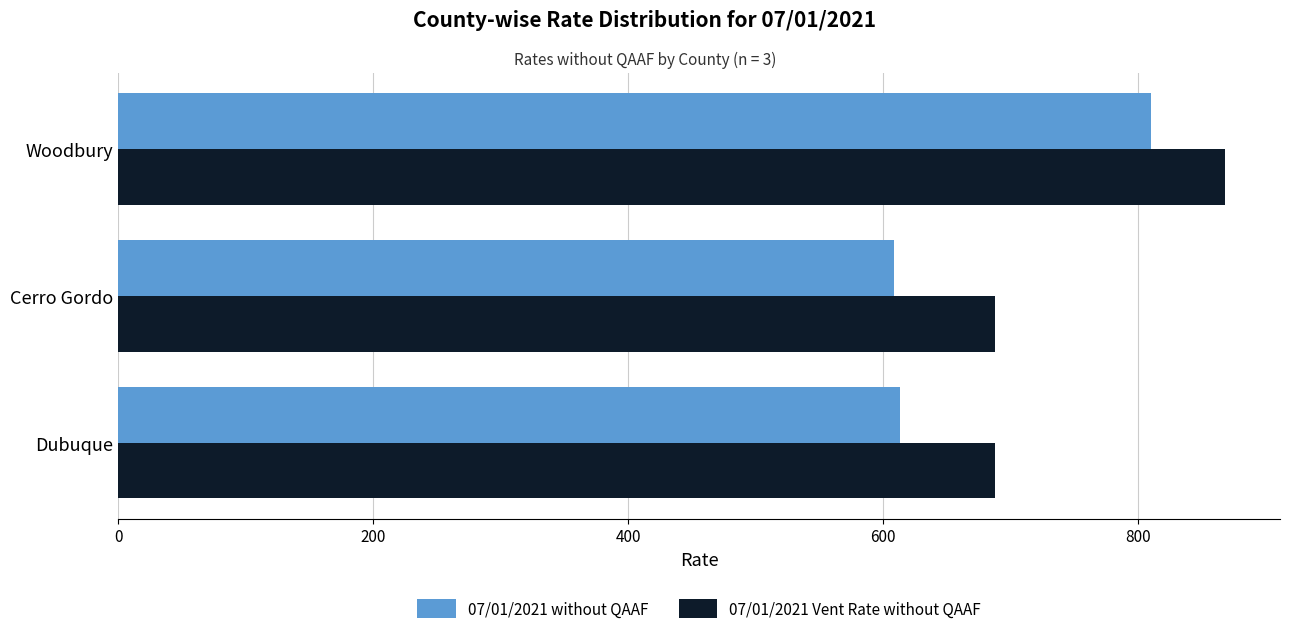

At which label does 07/01/2021 without QAAF reach its peak?

Woodbury